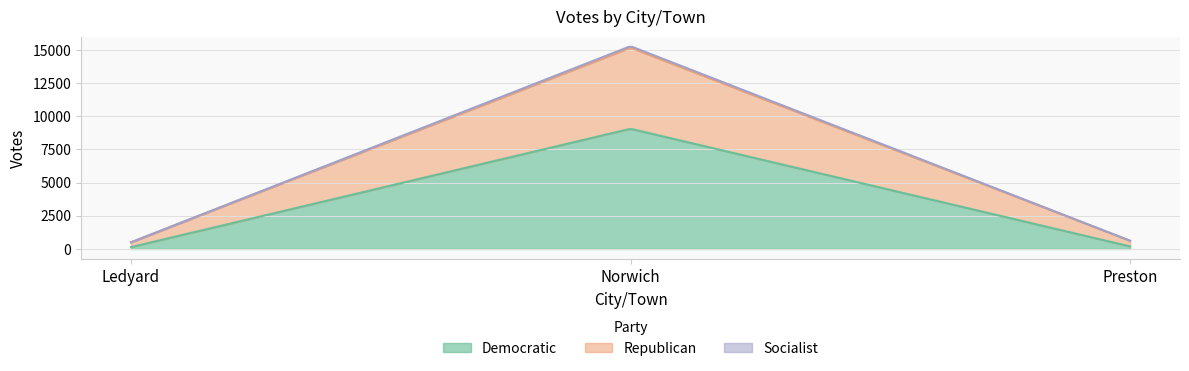

At Preston, list the series in order from smallest to largest.

Socialist, Democratic, Republican